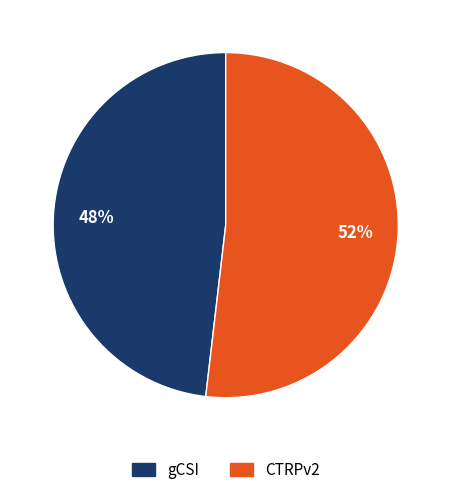

The gCSI slice represents 48% of the pie. True or false?

True